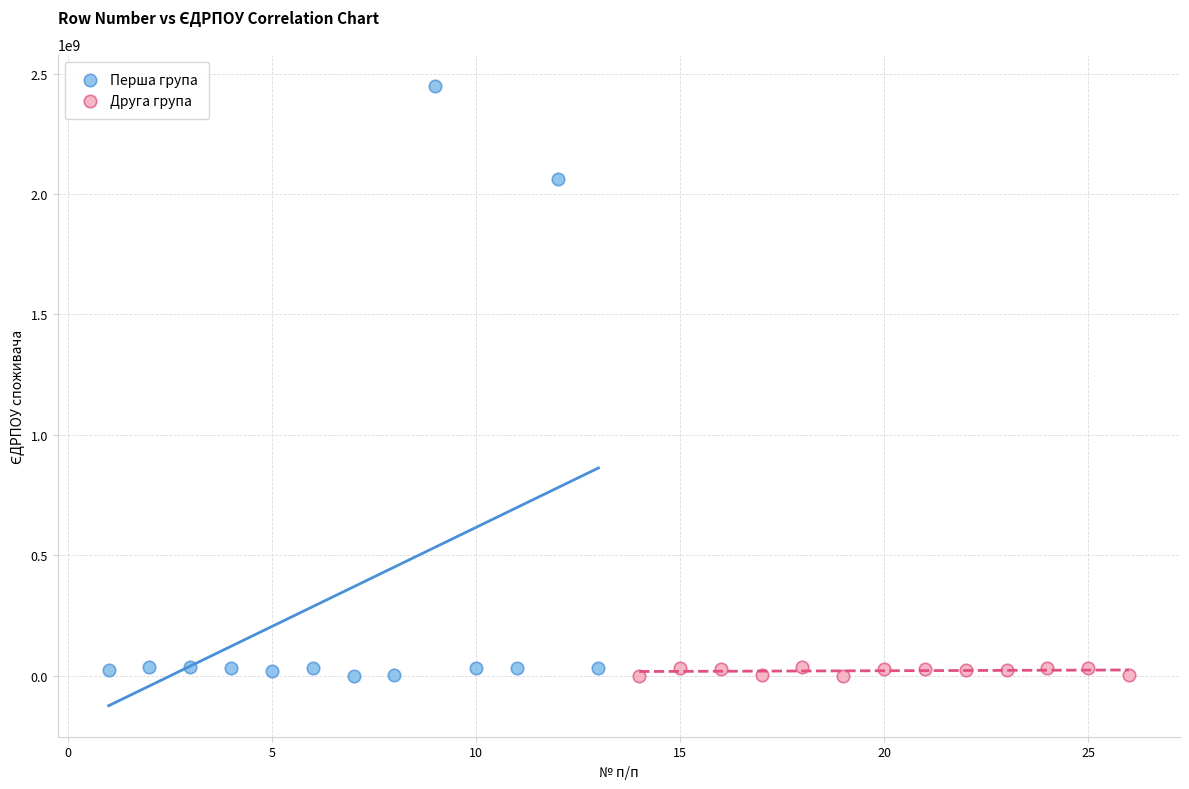

Which series reaches the maximum Y coordinate?

Перша група